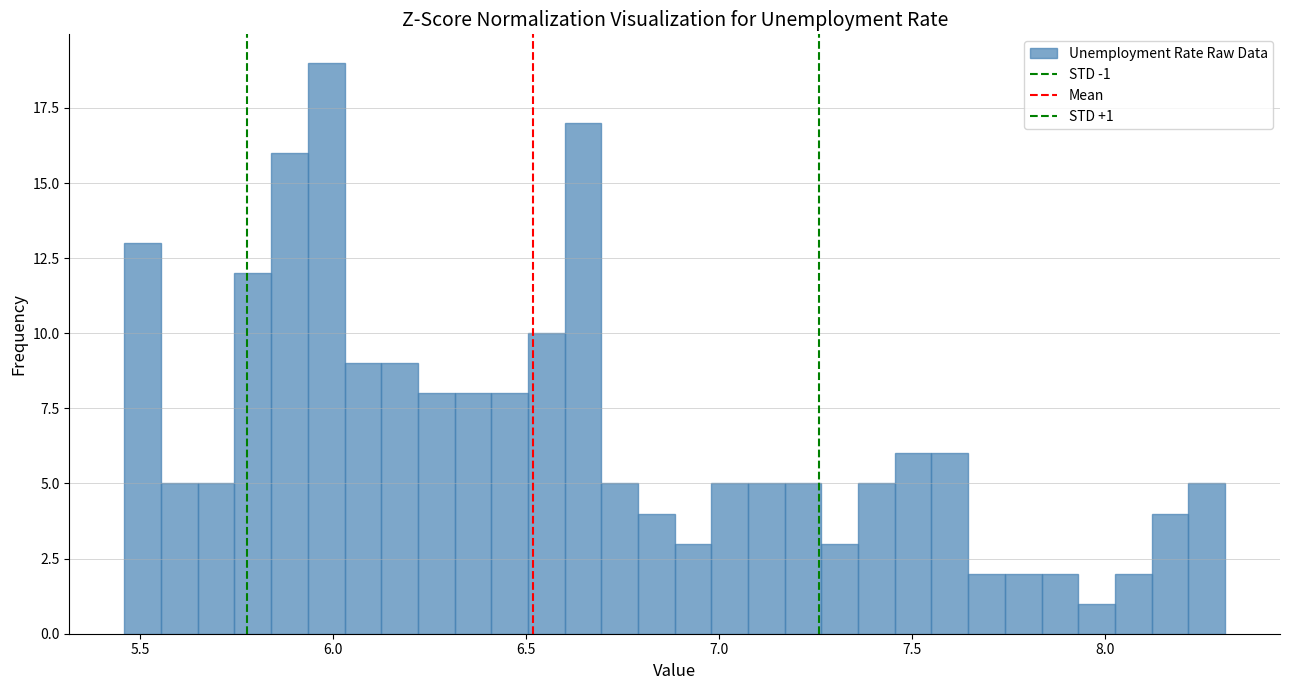

Read against the x-axis, roughly where is the centre of the tallest bar?

6.00